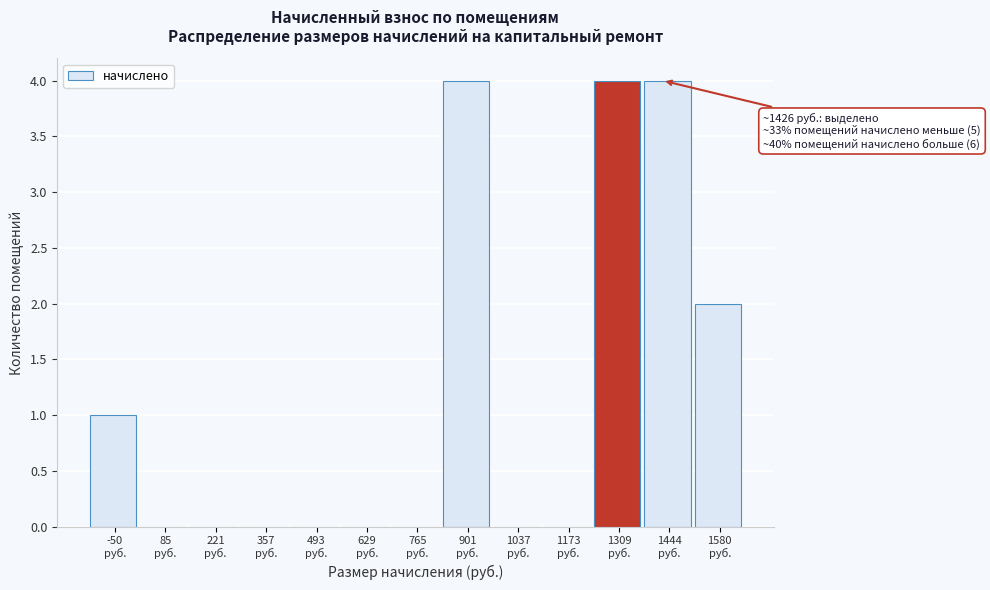

What is the sum of all values?

15